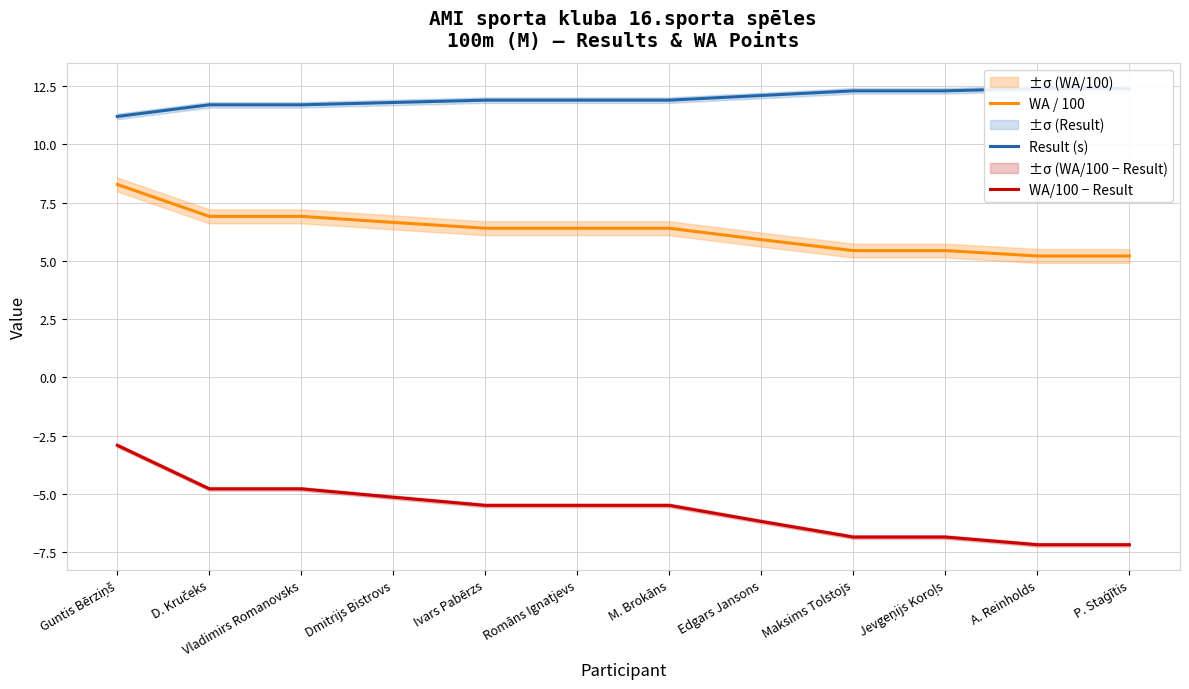

True or false: WA / 100 and Result (s) intersect in this chart.

False